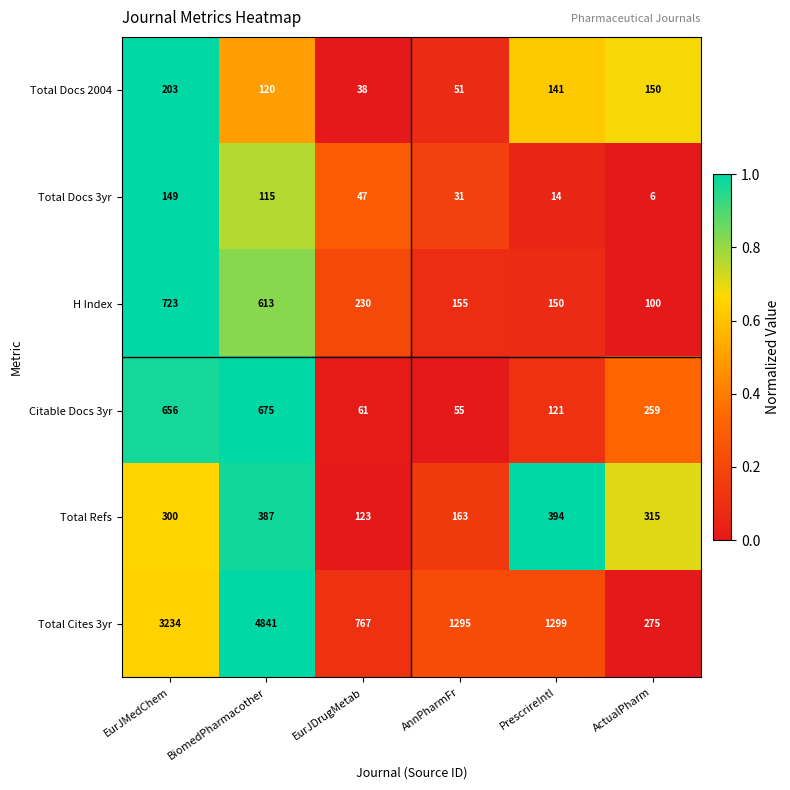

List the series in order of their peak value, highest first.

Total Cites 3yr, H Index, Citable Docs 3yr, Total Refs, Total Docs 2004, Total Docs 3yr